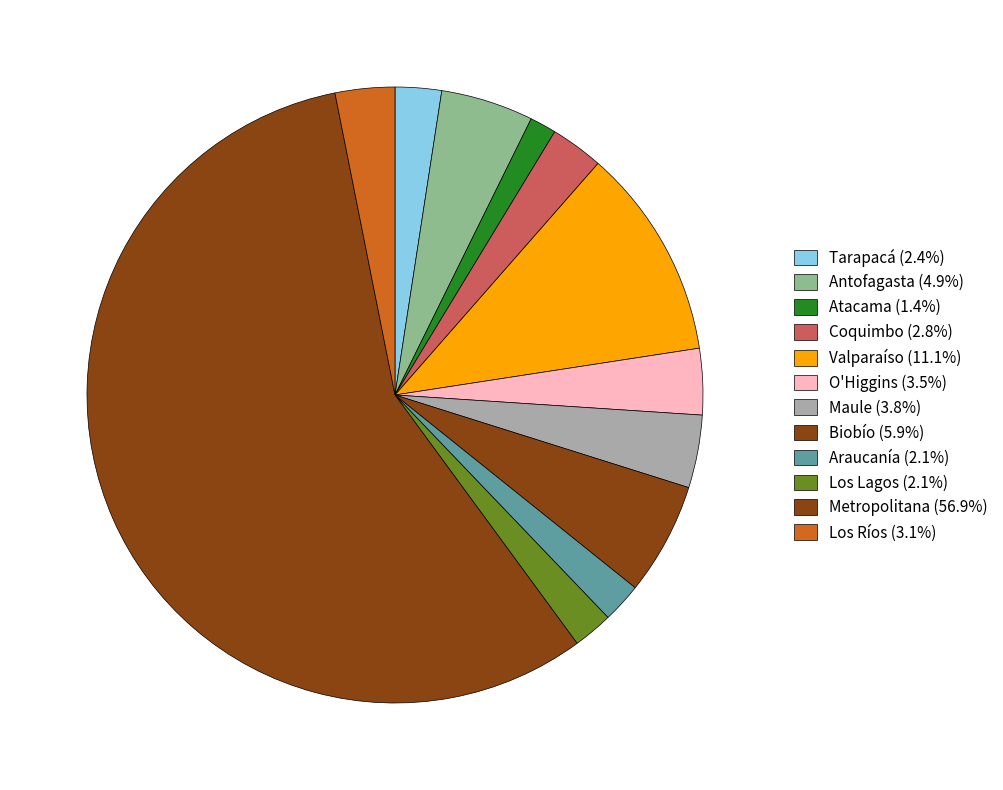

What percentage is NOT represented by Valparaíso?

88.9%